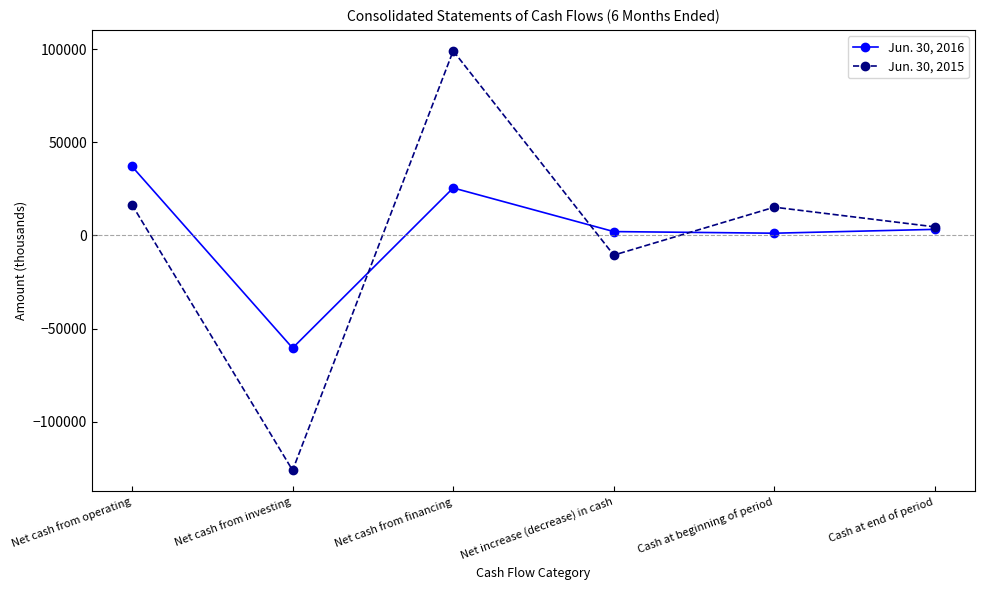

Which series changed the most between Net cash from operating and Cash at end of period?

Jun. 30, 2016